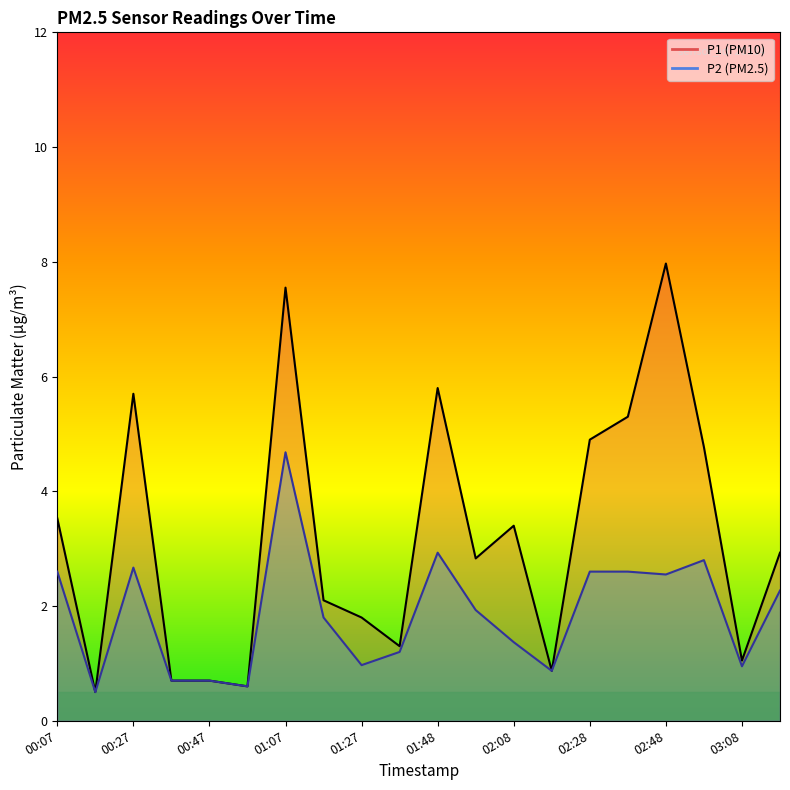

True or false: P1 and P2 cross at least once.

False